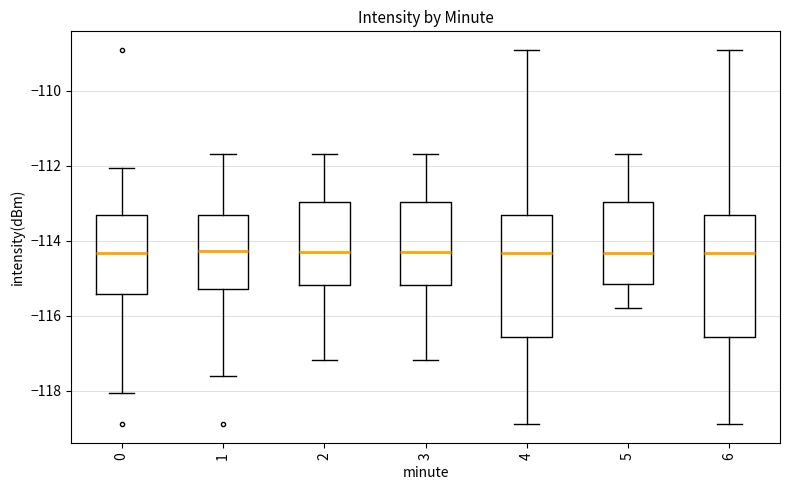

Where does the median line of the box at x = 4 sit on the y-axis? The values are not printed on the chart, so give them approximately, as read against the axis.

-114.4